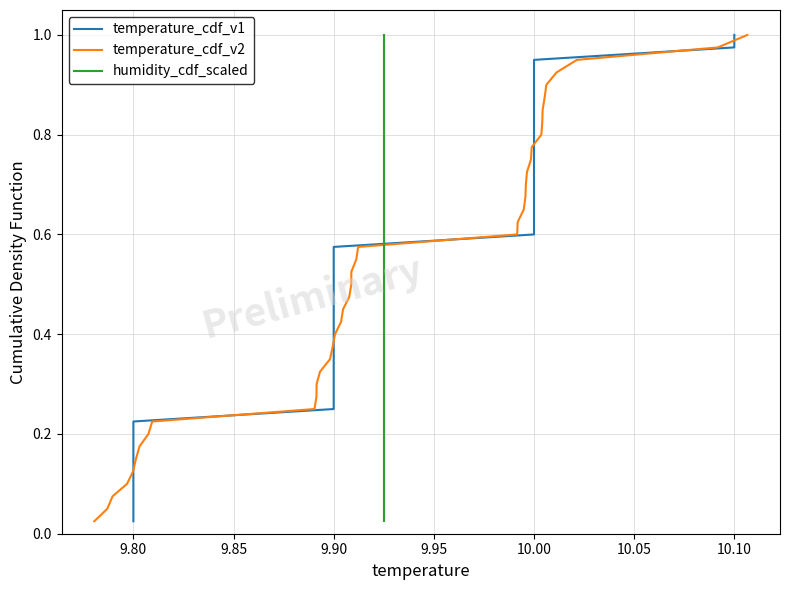

Read the temperature_cdf_v1 value at 10.10.

1.0